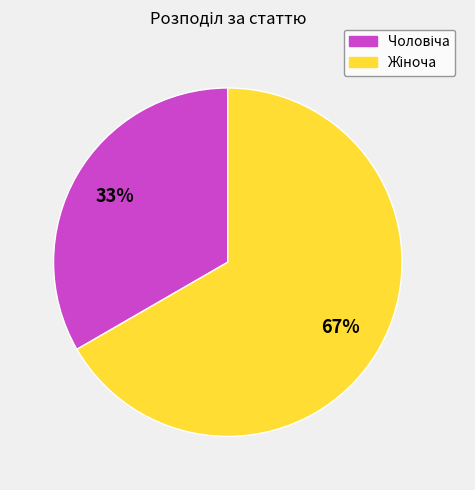

Is there a majority slice in this chart?

Yes